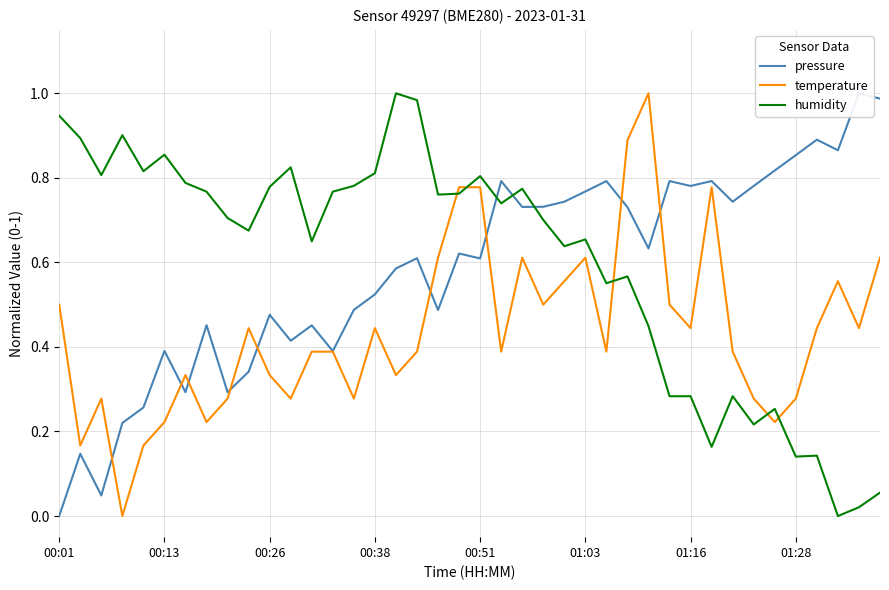

What is the sum of the humidity values at 36 and 9?

0.8